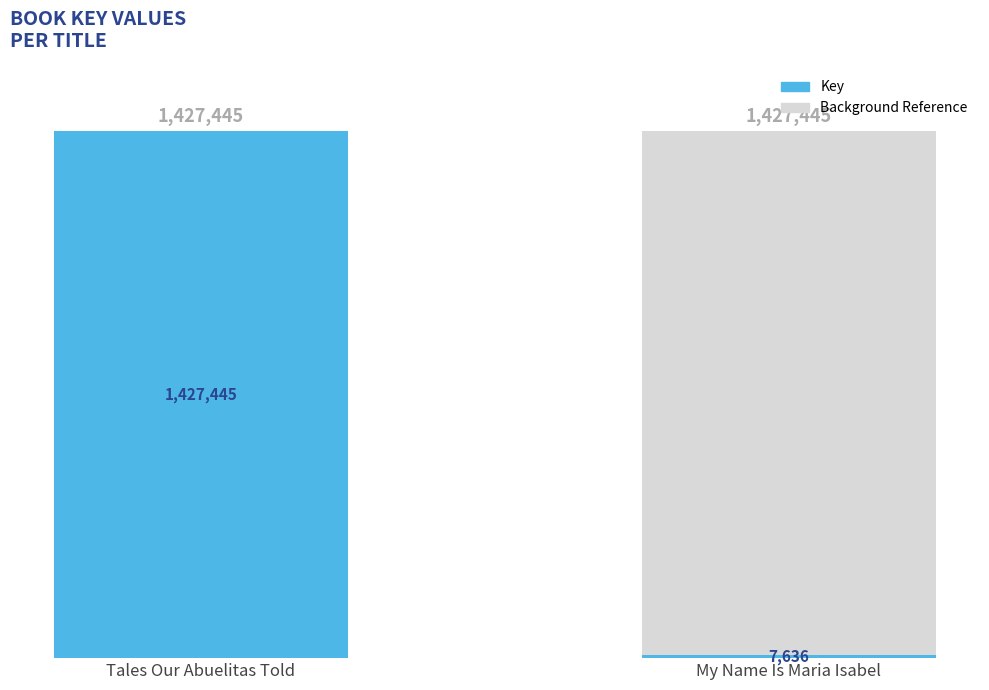

At how many categories does at least one series exceed 1250115?

2